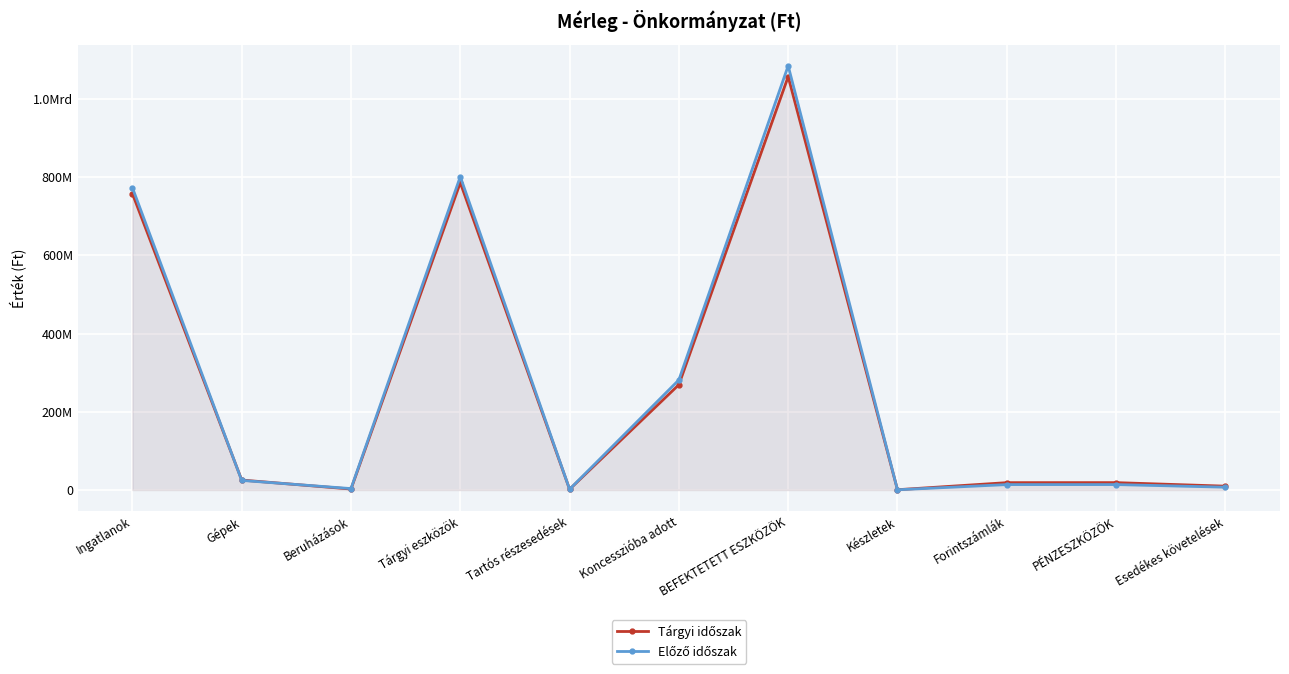

Rank the categories by Tárgyi időszak value from highest to lowest.

BEFEKTETETT ESZKÖZÖK, Tárgyi eszközök, Ingatlanok, Koncesszióba adott, Gépek, PÉNZESZKÖZÖK, Forintszámlák, Esedékes követelések, Beruházások, Tartós részesedések, Készletek